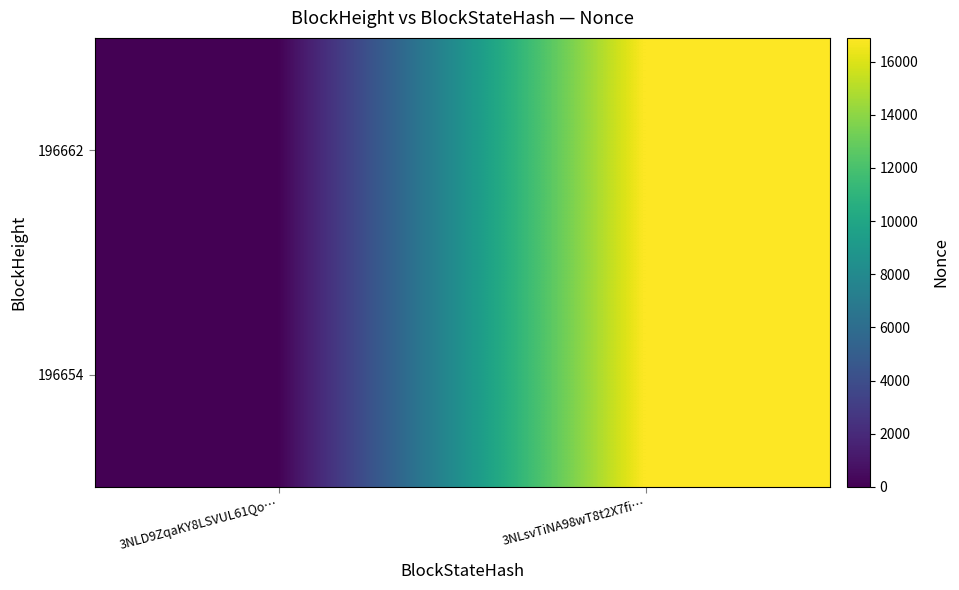

Between 3NLD9ZqaKY8LSVUL61Qo… and 3NLsvTiNA98wT8t2X7fi…, which is larger?

3NLsvTiNA98wT8t2X7fi…